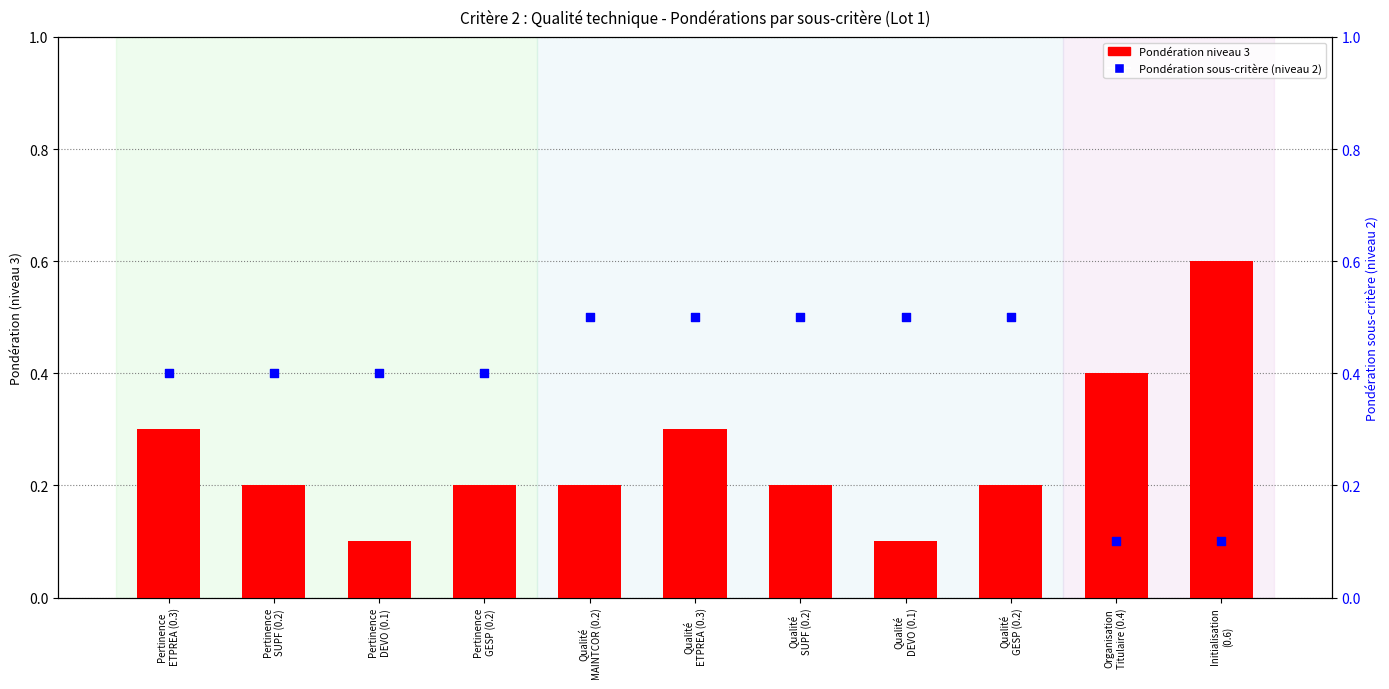

Is the value of Sous-critère (niveau 2) at Pertinence
GESP (0.2) greater than the value of Lot 1 - Pondération niveau 3 at Pertinence
SUPF (0.2)?

Yes